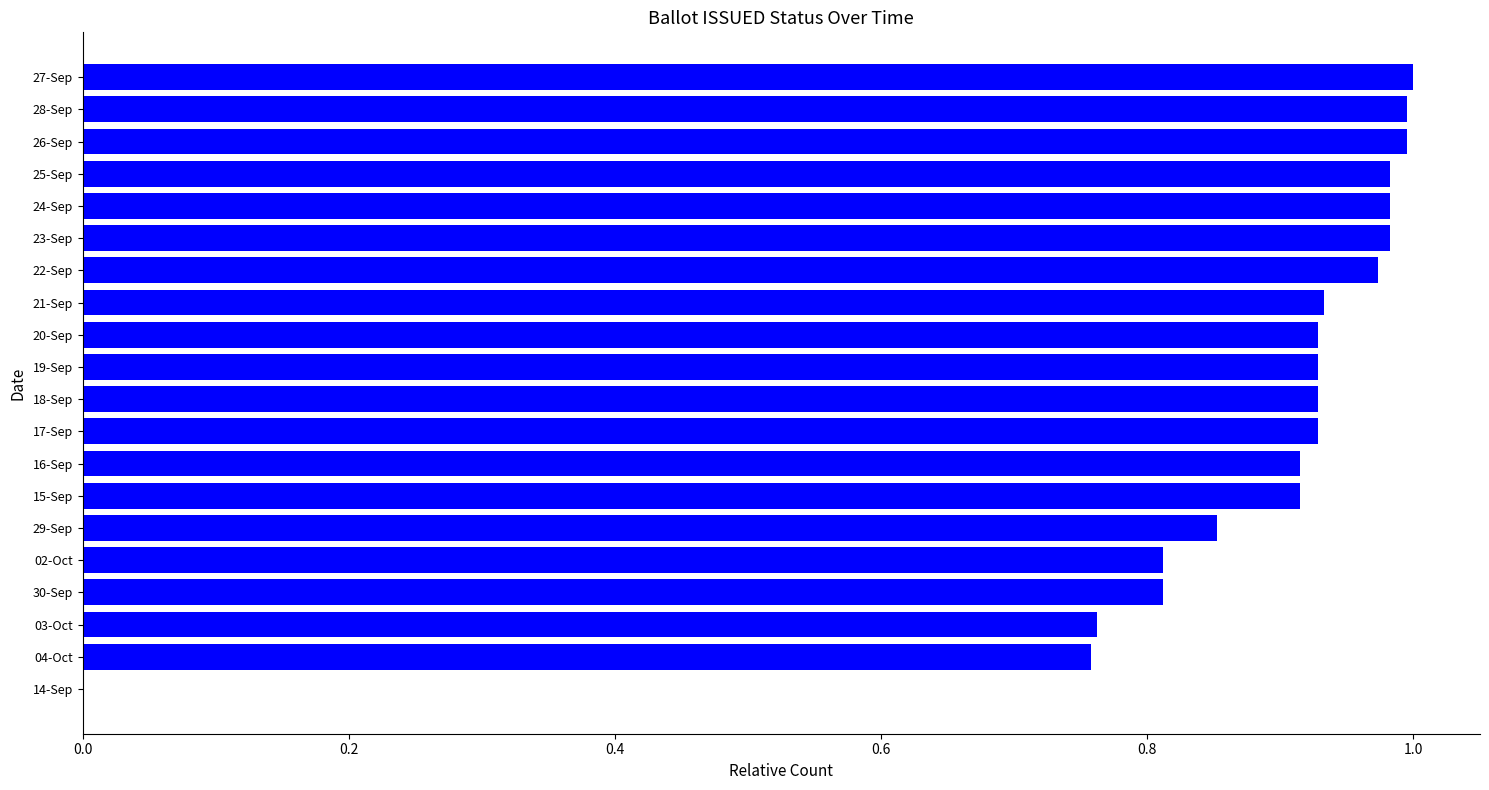

True or false: the data shows 1.0 at 26-Sep.

True